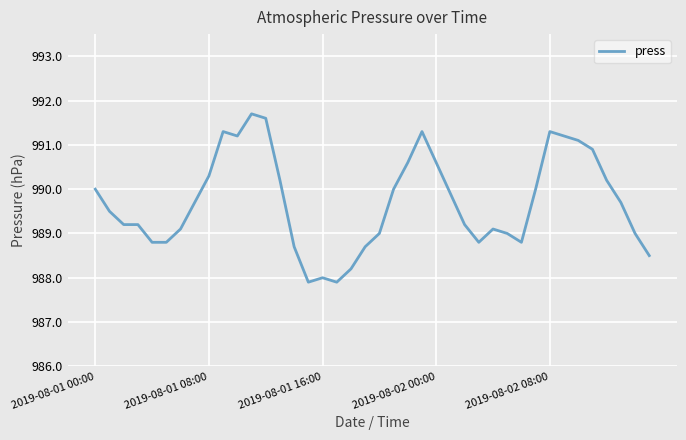

Reading left to right, extract all data points from this chart.

990.0	989.5	989.2	989.2	988.8	988.8	989.1	989.7	990.3	991.3	991.2	991.7	991.6	990.2	988.7	987.9	988.0	987.9	988.2	988.7	989.0	990.0	990.6	991.3	990.6	989.9	989.2	988.8	989.1	989.0	988.8	990.0	991.3	991.2	991.1	990.9	990.2	989.7	989.0	988.5